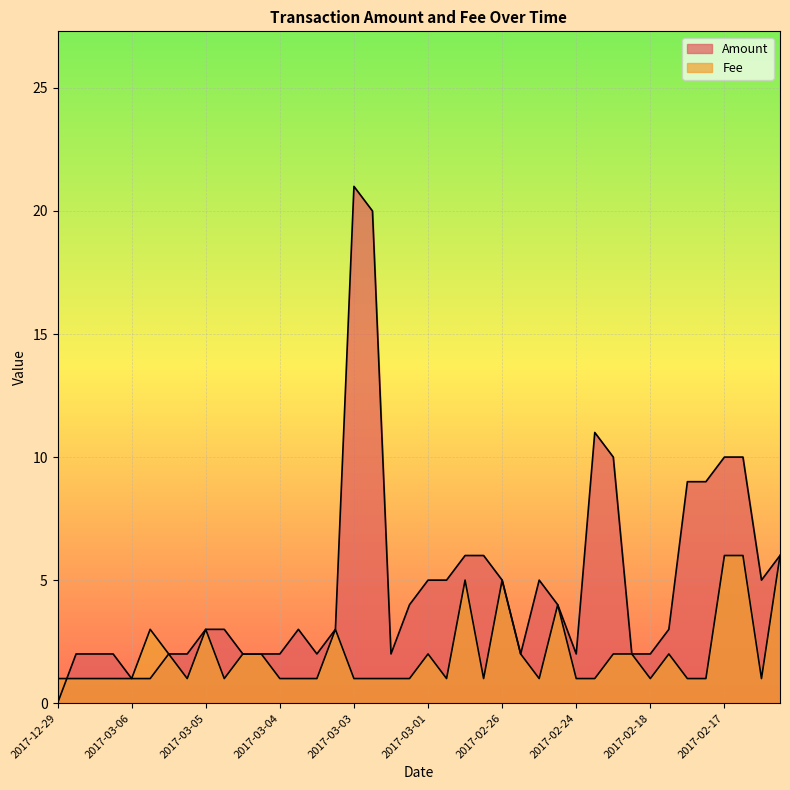

Reading left to right, what are all the values shown in this chart?

Amount: 0.0	2.0	2.0	2.0	1.0	1.0	2.0	2.0	3.0	3.0	2.0	2.0	2.0	3.0	2.0	3.0	21.0	20.0	2.0	4.0	5.0	5.0	6.0	6.0	5.0	2.0	5.0	4.0	2.0	11.0	10.0	2.0	2.0	3.0	9.0	9.0	10.0	10.0	5.0	6.0
Fee: 1.0	1.0	1.0	1.0	1.0	3.0	2.0	1.0	3.0	1.0	2.0	2.0	1.0	1.0	1.0	3.0	1.0	1.0	1.0	1.0	2.0	1.0	5.0	1.0	5.0	2.0	1.0	4.0	1.0	1.0	2.0	2.0	1.0	2.0	1.0	1.0	6.0	6.0	1.0	6.0